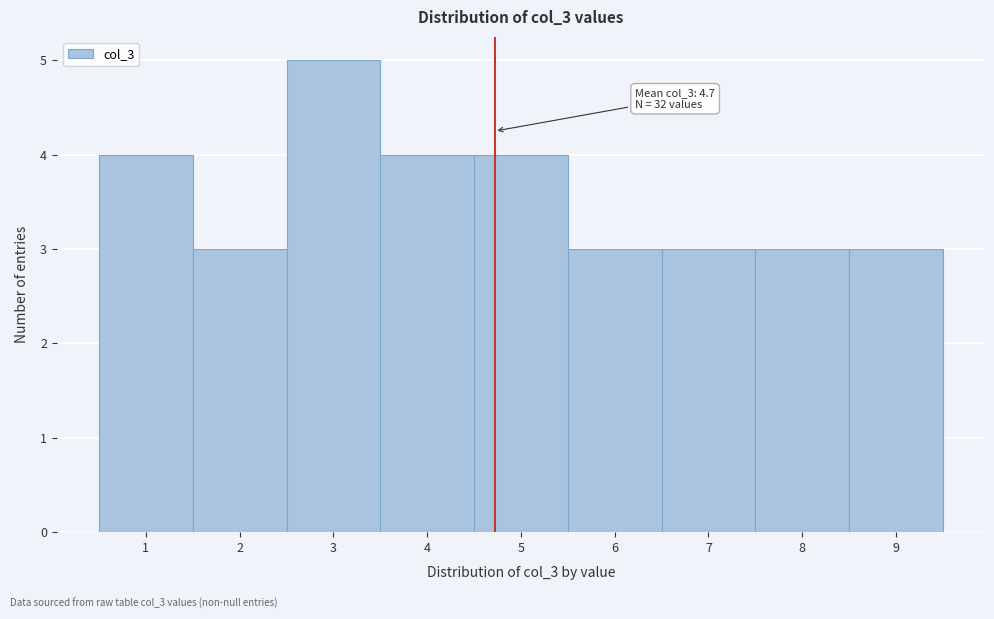

Which range on the x-axis has the tallest bar?

2.5 to 3.5